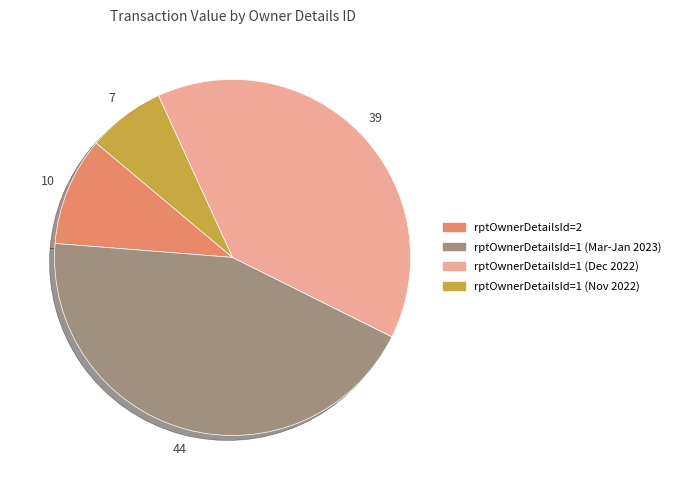

Is there any slice that represents more than half of the pie?

No